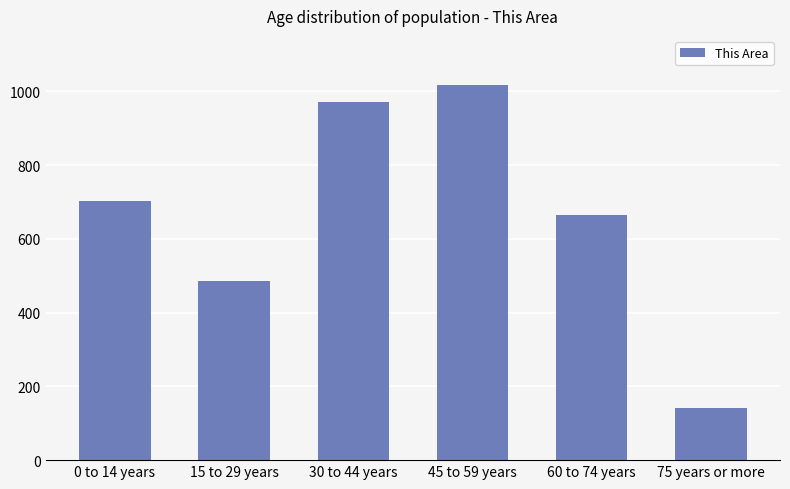

Which category has the highest value across all series?

45 to 59 years